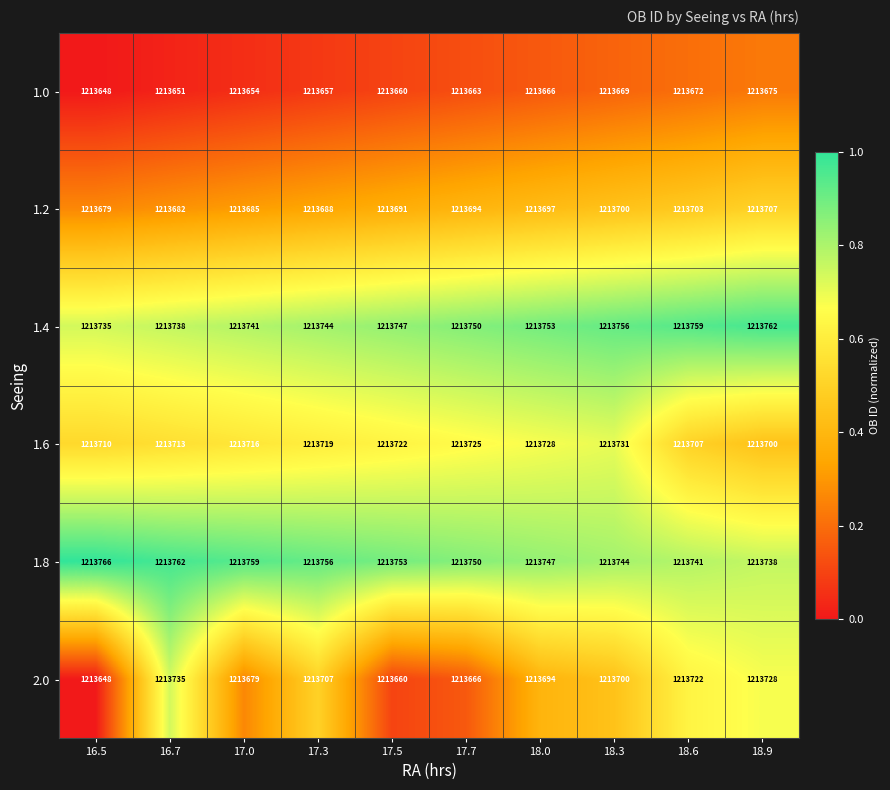

Is it true that 1.8 equals 1213738 at 18.9?

True